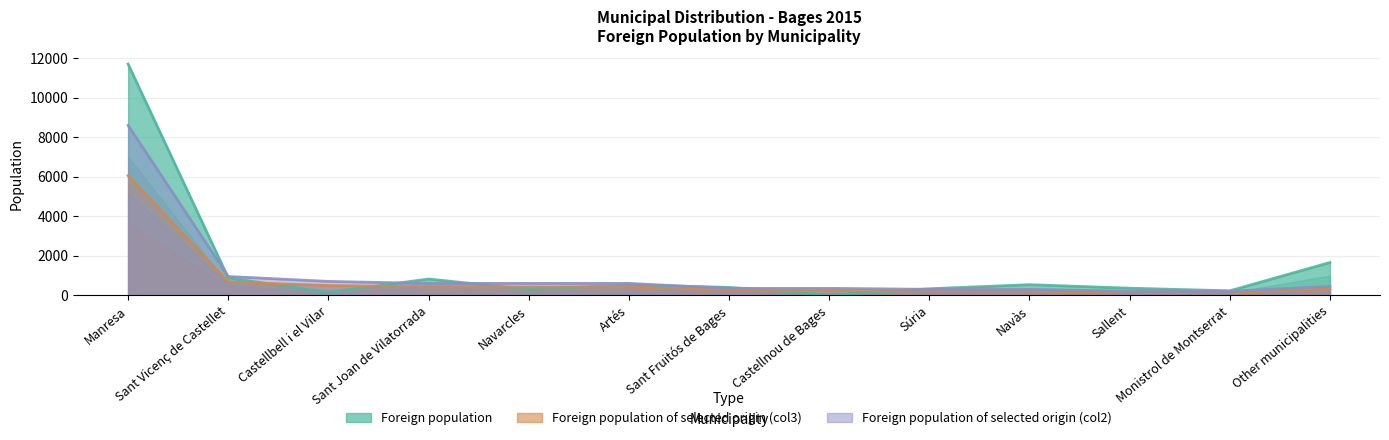

What is the label of the 12th point from the left?

Monistrol de Montserrat